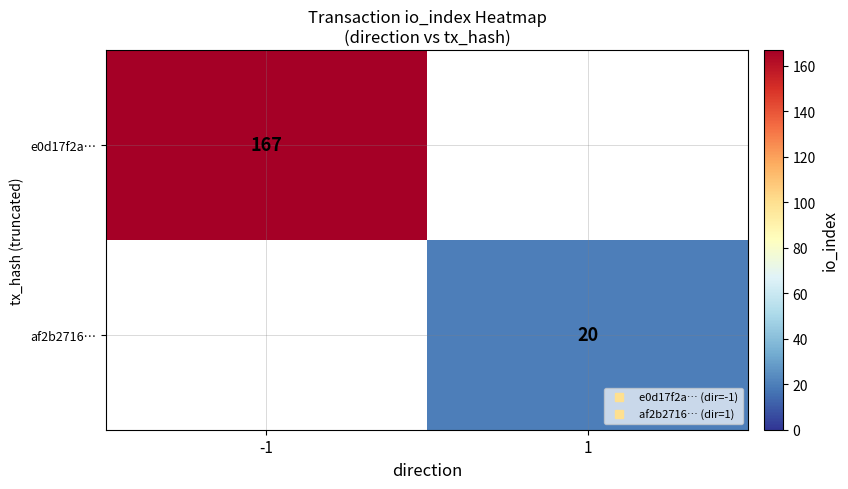

Which series has the largest range (max minus min)?

e0d17f2a…